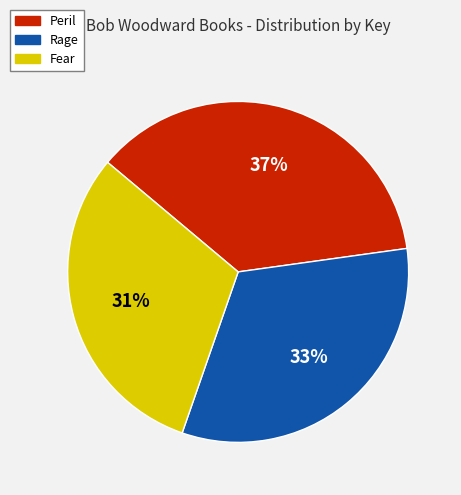

To the nearest percent, what is the average slice percentage?

33%